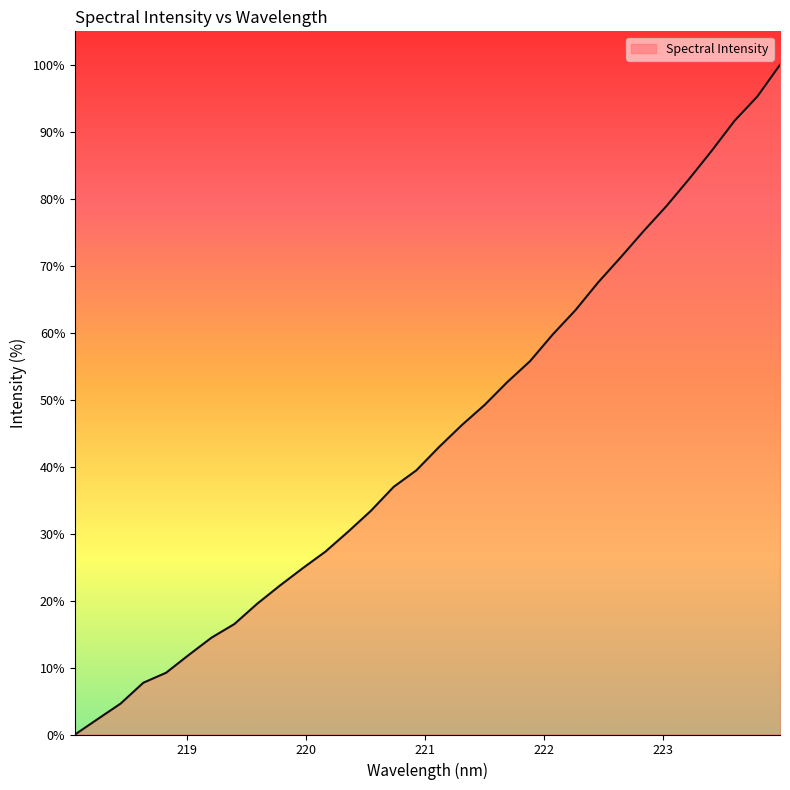

What is the greatest value displayed?

100.0